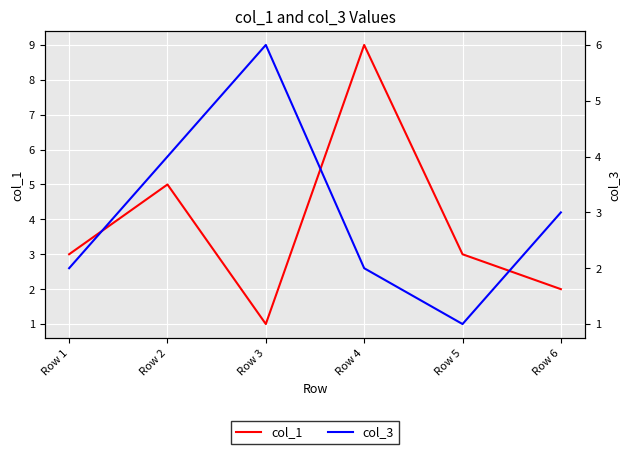

The col_3 series shows 1 at Row 5. True or false?

False